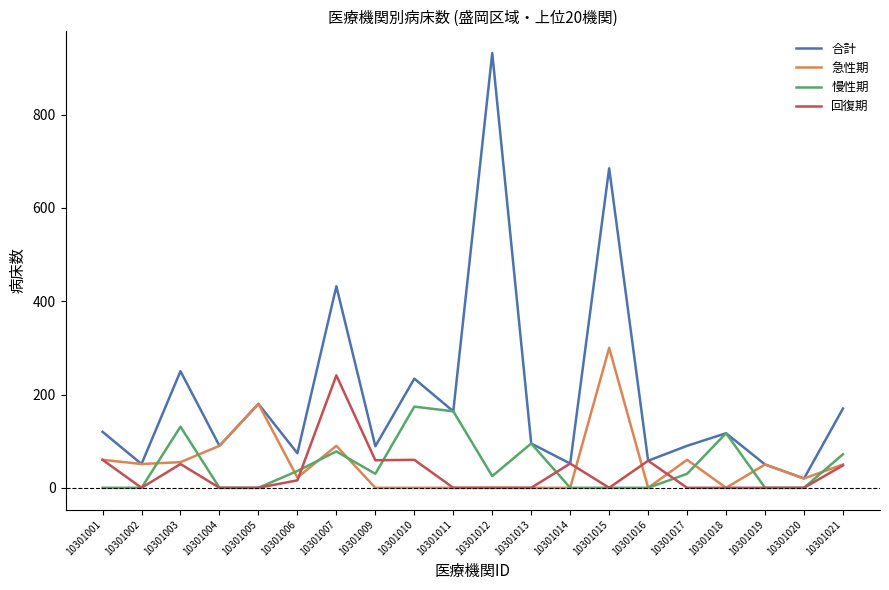

The value of 合計 at 10301021 is 302. True or false?

False